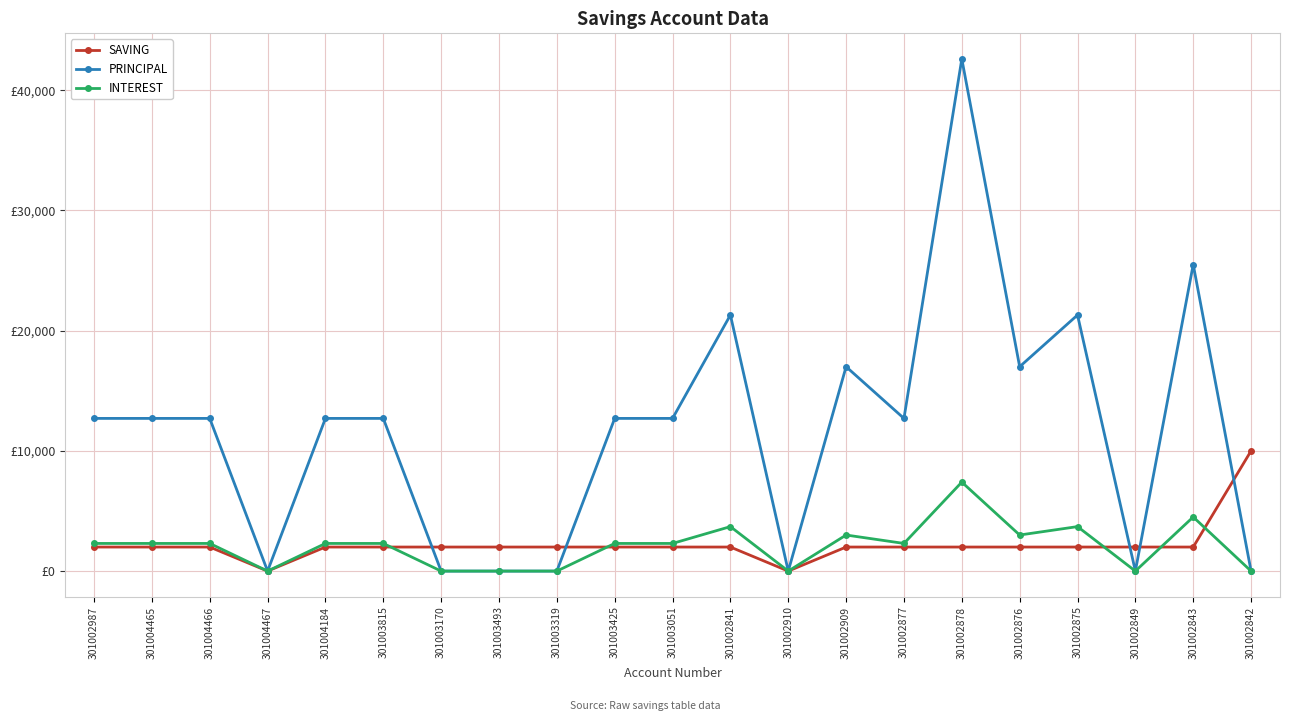

At how many categories does at least one series exceed 19482?

4